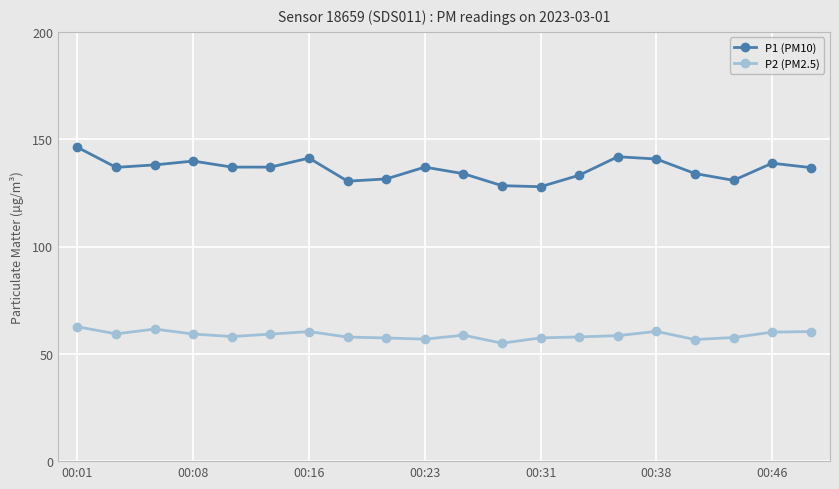

Rank the series by their average value, from highest to lowest.

P1 (PM10), P2 (PM2.5)